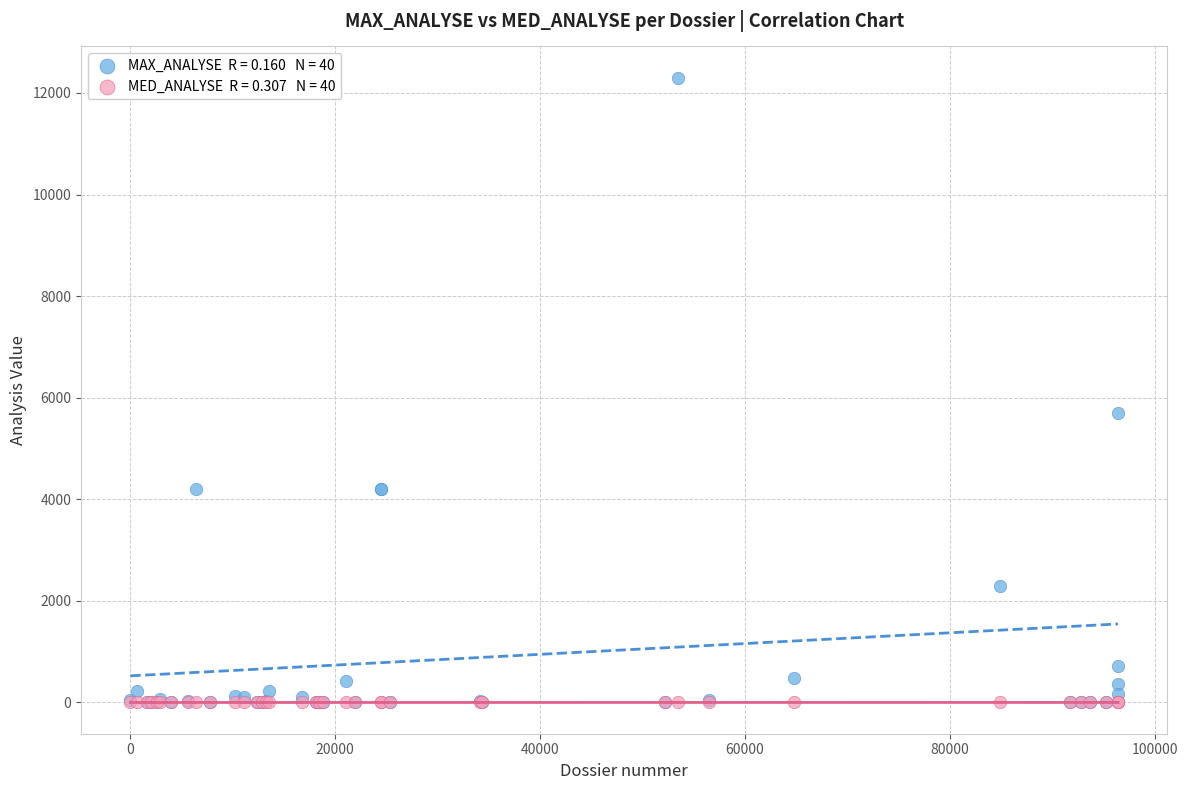

Across all series, what Y value is closest to 6150?

5700.0